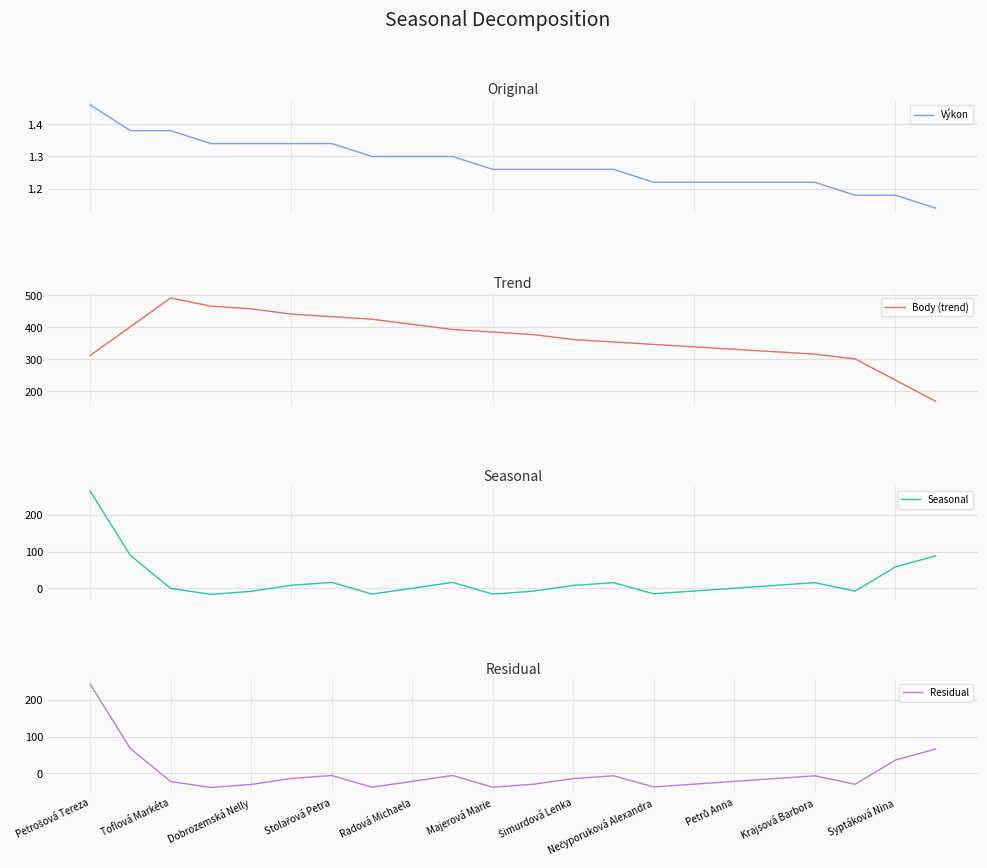

Reading left to right, list all the values displayed in this chart.

Výkon: 1.5	1.4	1.4	1.3	1.3	1.3	1.3	1.3	1.3	1.3	1.3	1.3	1.3	1.3	1.2	1.2	1.2	1.2	1.2	1.2	1.2	1.1
Body (trend): 311.8	401.6	491.4	465.8	457.4	441.0	433.0	425.0	409.0	393.0	385.0	377.0	361.4	353.8	346.2	338.6	331.0	323.4	315.8	301.0	234.8	168.6
Seasonal: 265.2	89.4	-0.4	-16.8	-8.4	8.0	16.0	-16.0	-0.0	16.0	-16.0	-8.0	7.6	15.2	-15.2	-7.6	0.0	7.6	15.2	-8.0	58.2	88.4
Residual: 242.9	67.1	-22.7	-39.1	-30.7	-14.3	-6.3	-38.3	-22.3	-6.3	-38.3	-30.3	-14.7	-7.1	-37.5	-29.9	-22.3	-14.7	-7.1	-30.3	35.9	66.1